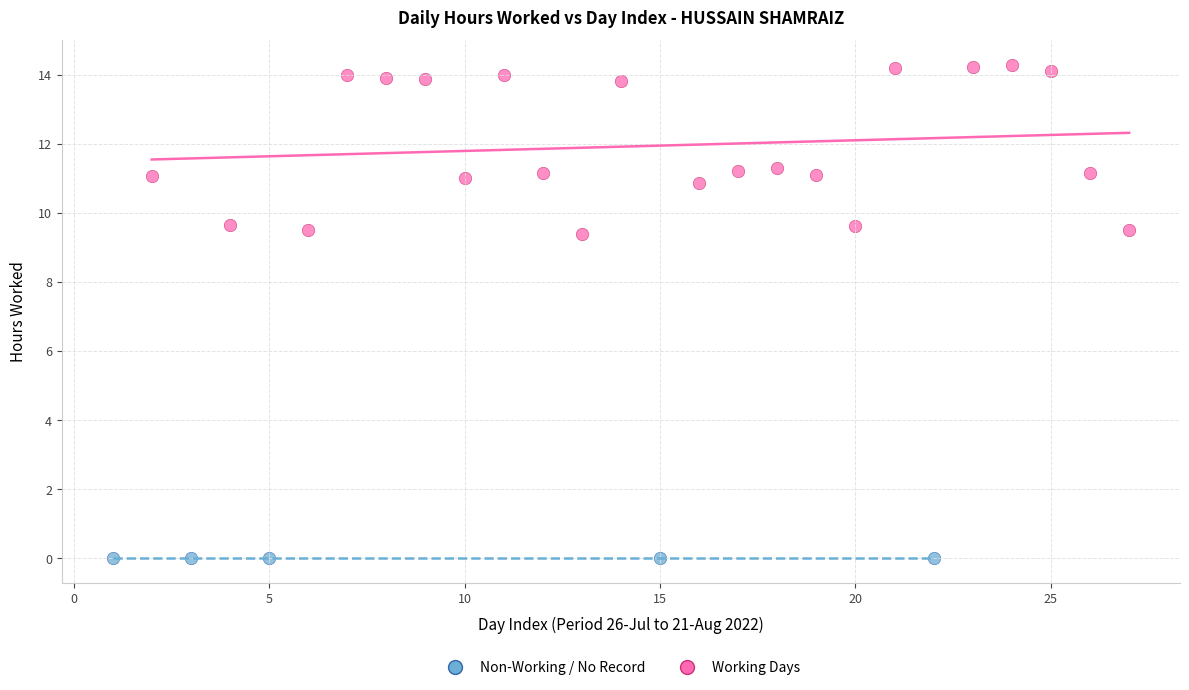

Which series contains the highest Y value?

Working Days